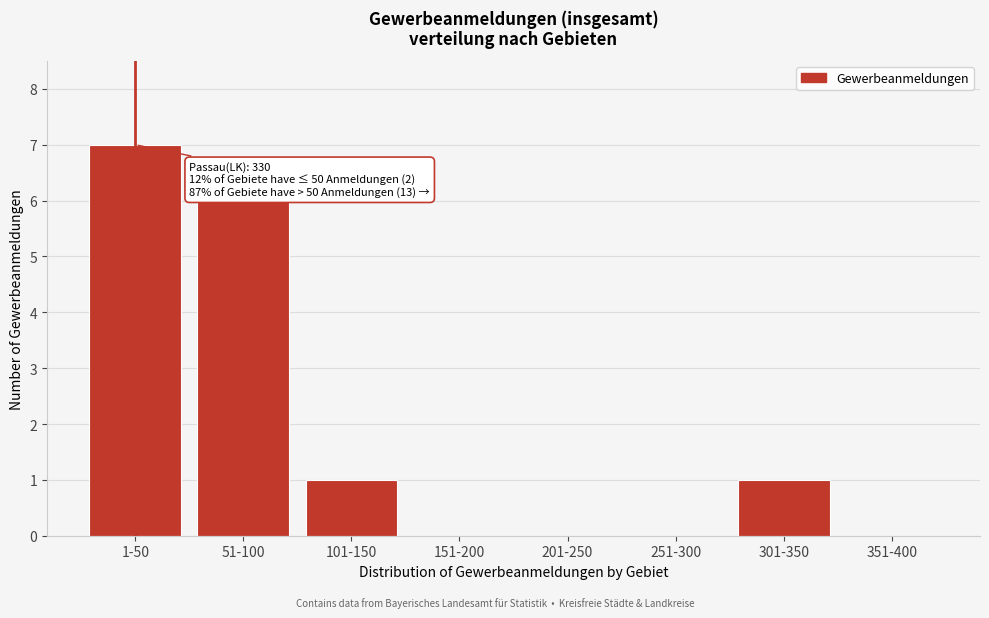

Reading left to right, extract all data points from this chart.

1-50=7	51-100=6	101-150=1	151-200=0	201-250=0	251-300=0	301-350=1	351-400=0